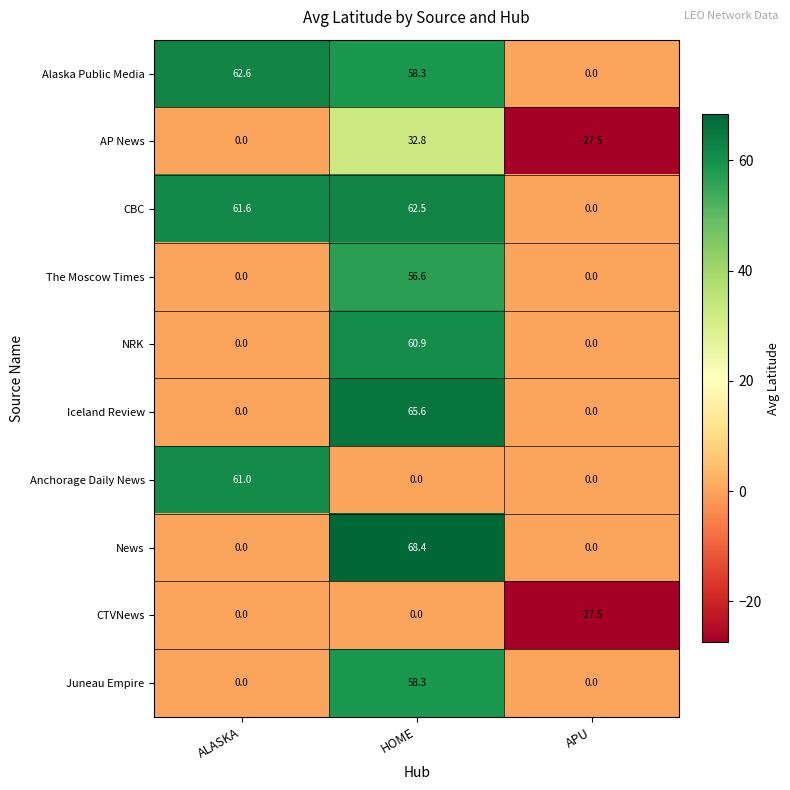

Rank the series by their maximum value, from highest to lowest.

News, Iceland Review, Alaska Public Media, CBC, Anchorage Daily News, NRK, Juneau Empire, The Moscow Times, AP News, CTVNews